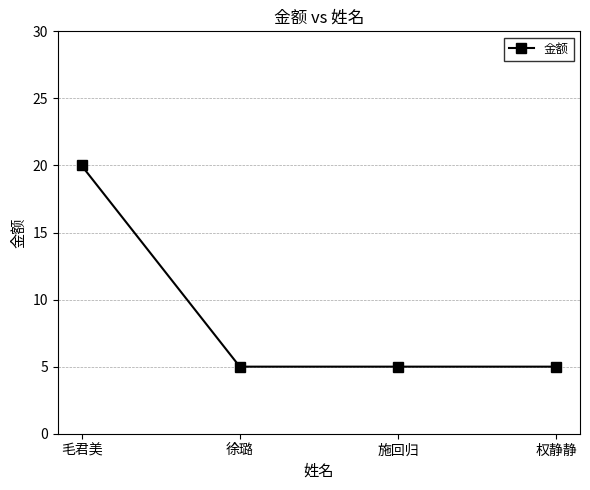

Is it true that the value at 徐璐 is 5?

True